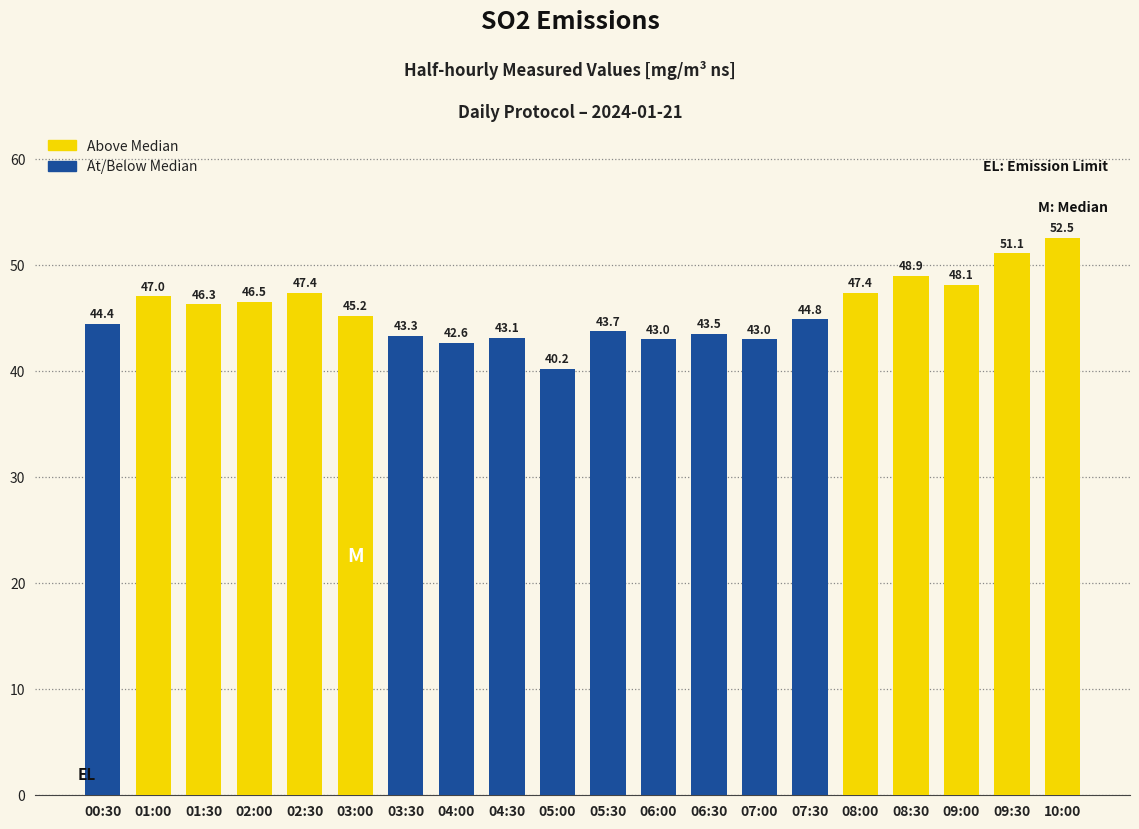

How many data points are above 45?

10